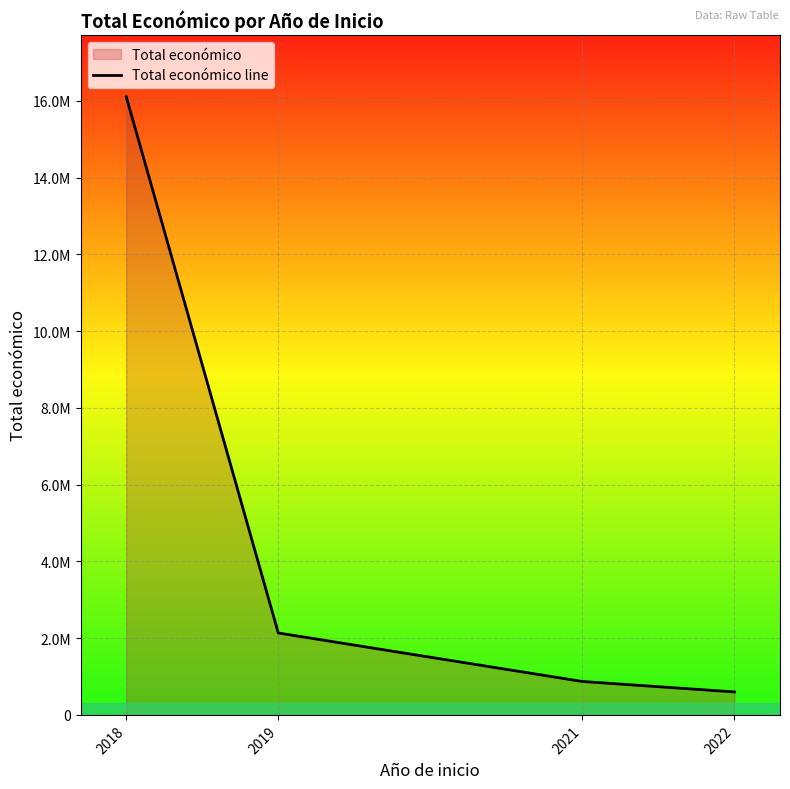

How many data points are above 2134593?

1